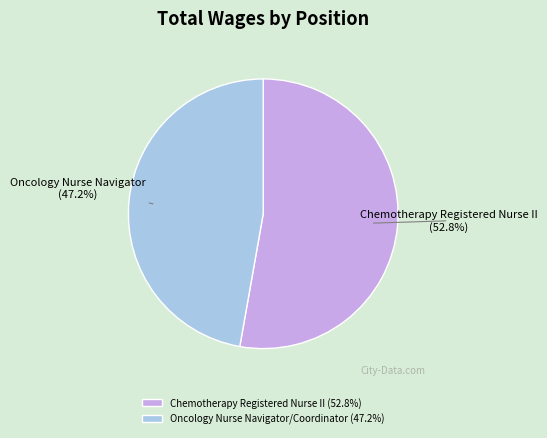

To the nearest percent, what percentage of the pie is Chemotherapy Registered Nurse II?

53%